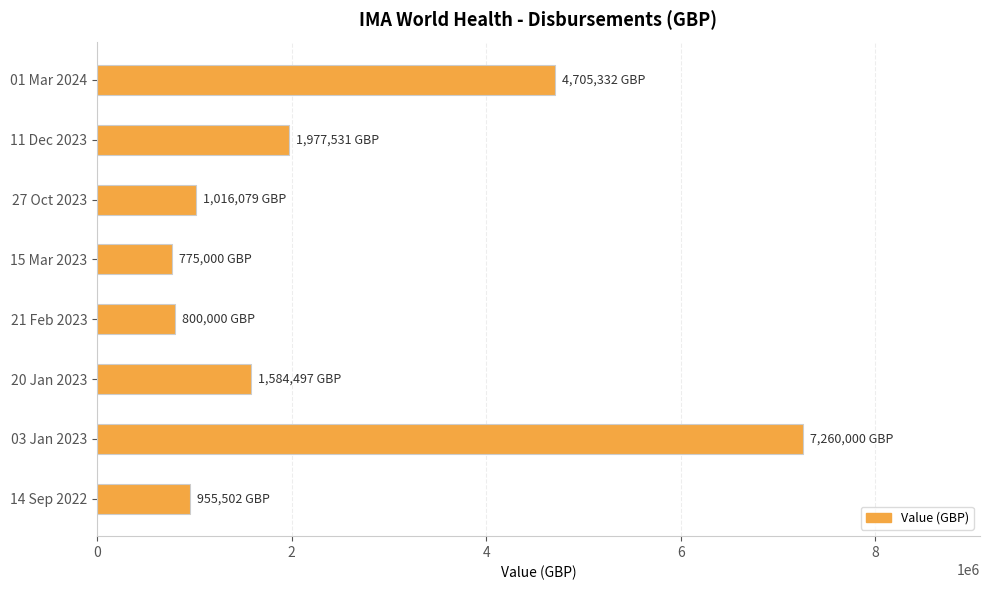

How many bars are there in total?

8